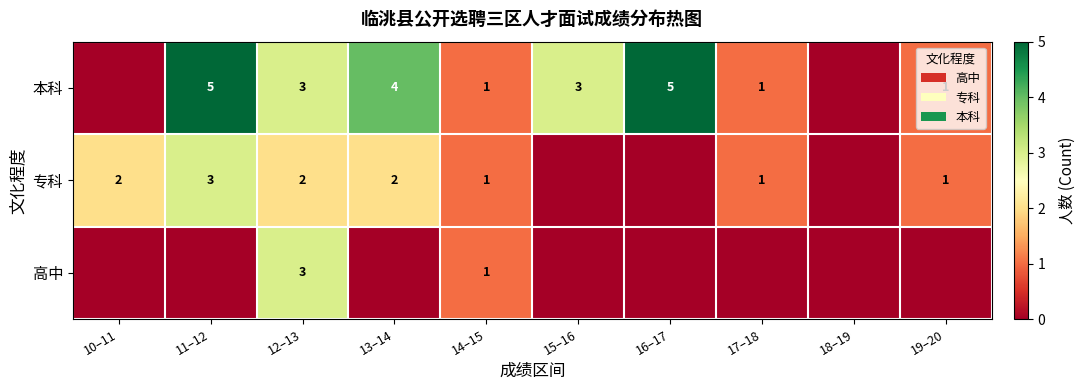

The value of 专科 at 10–11 is 3. True or false?

False